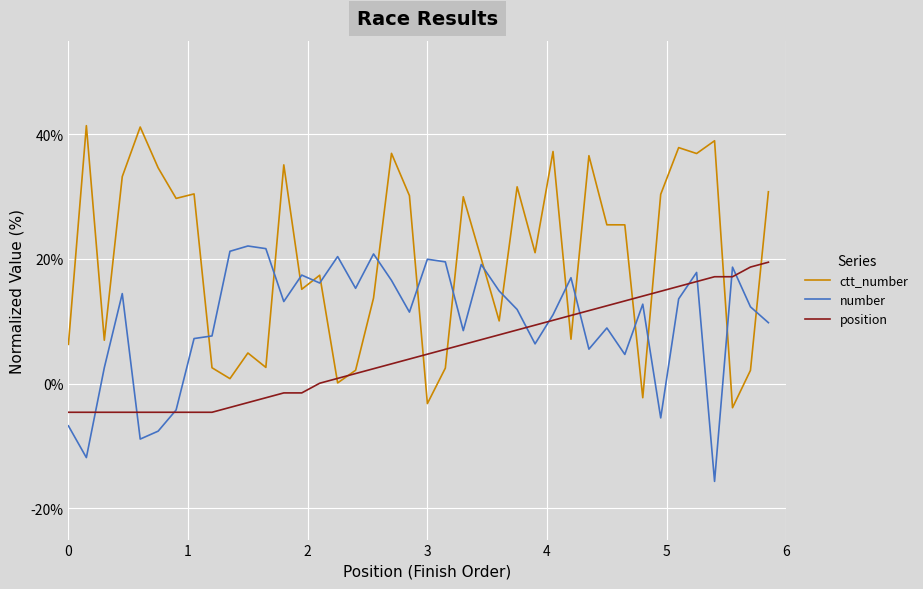

True or false: ctt_number and position cross at least once.

True